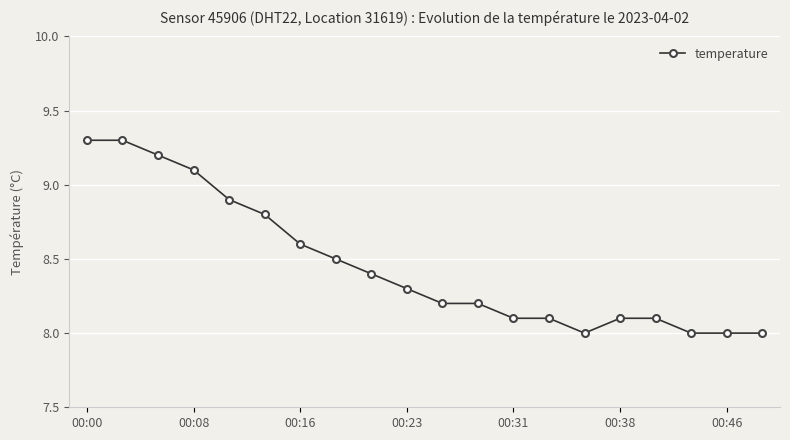

What is the greatest value displayed?

9.3